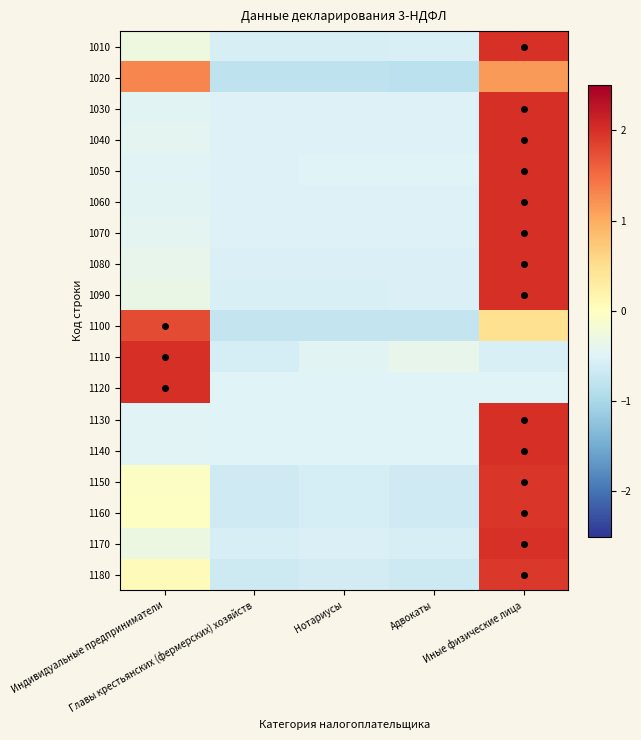

At which category is the sum across all series the highest?

Иные физические лица